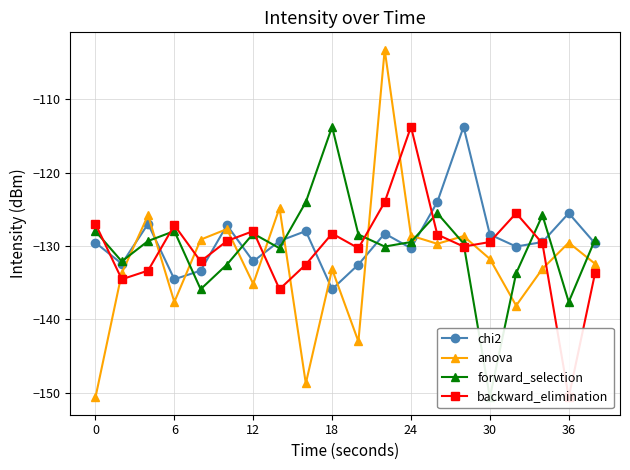

What is the difference between the maximum and minimum values in the anova series?

47.4